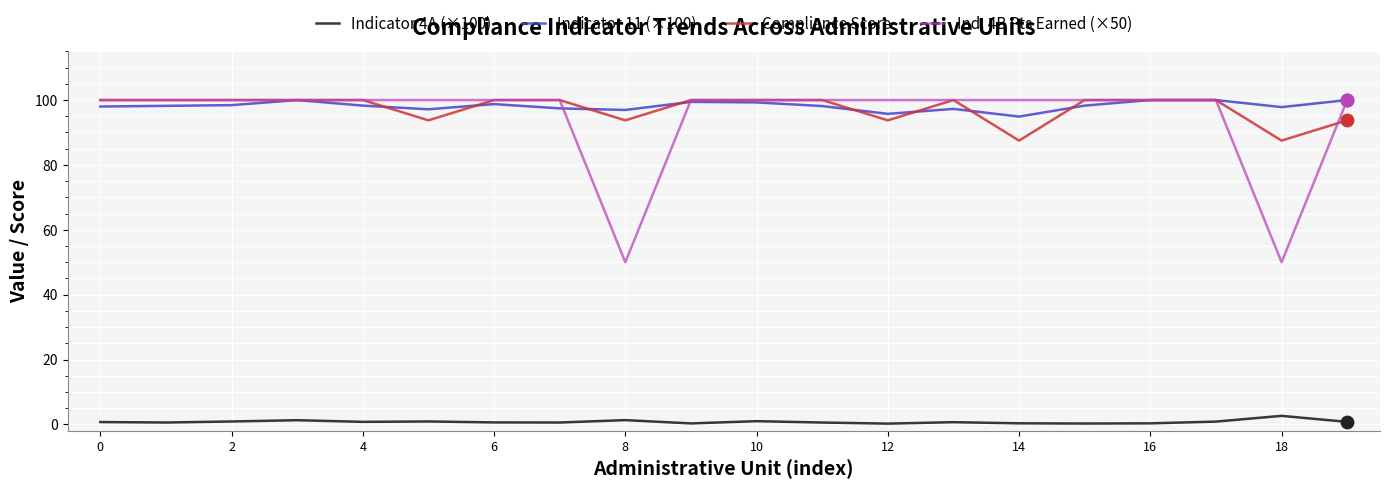

True or false: Ind. 4B Pts Earned (×50) and Indicator 4A (×100) intersect in this chart.

False